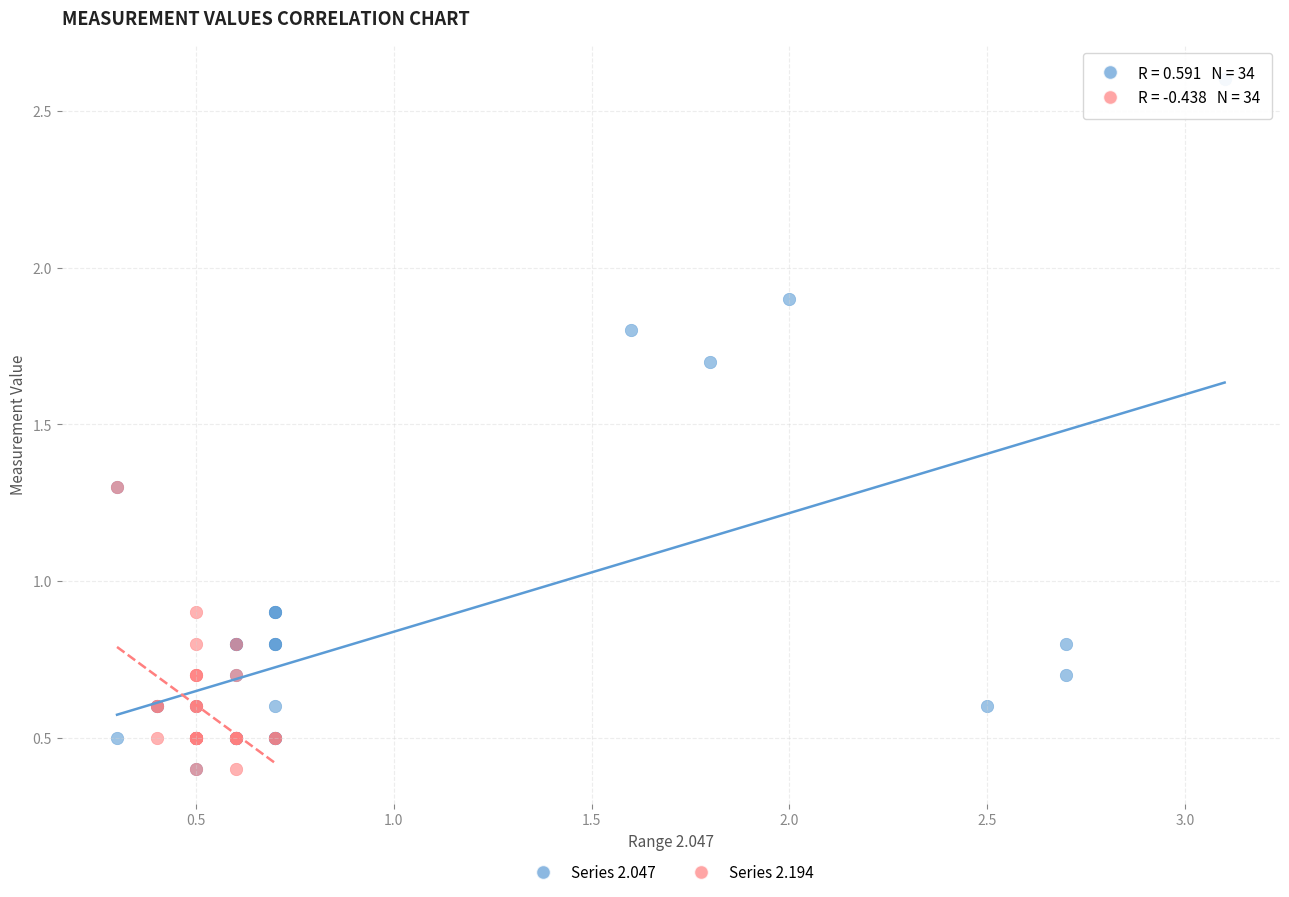

Which series has the widest spread of Y values?

Series 2.047